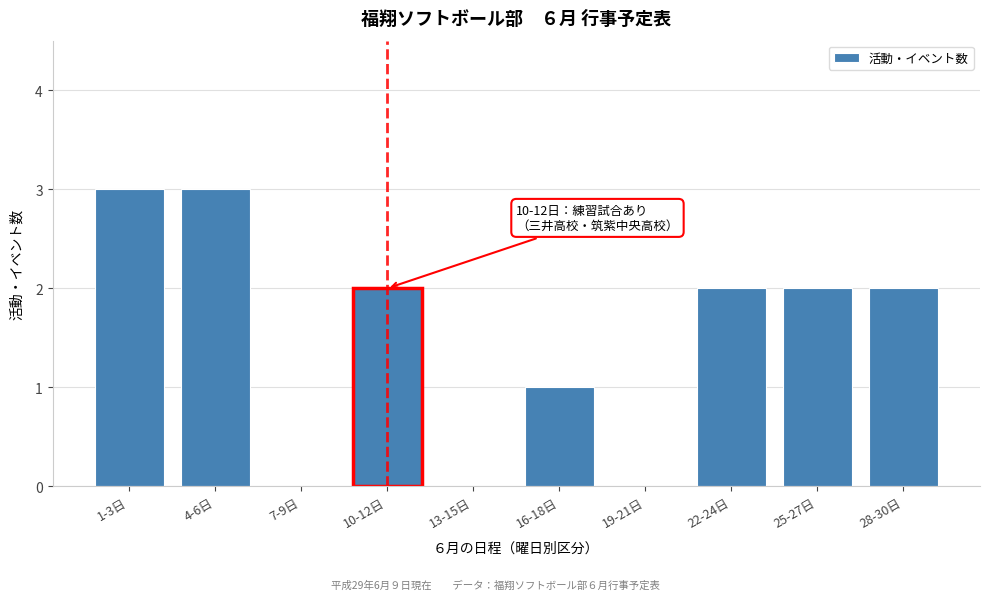

Reading right to left, list all the values displayed in this chart.

28-30日=2	25-27日=2	22-24日=2	19-21日=0	16-18日=1	13-15日=0	10-12日=2	7-9日=0	4-6日=3	1-3日=3